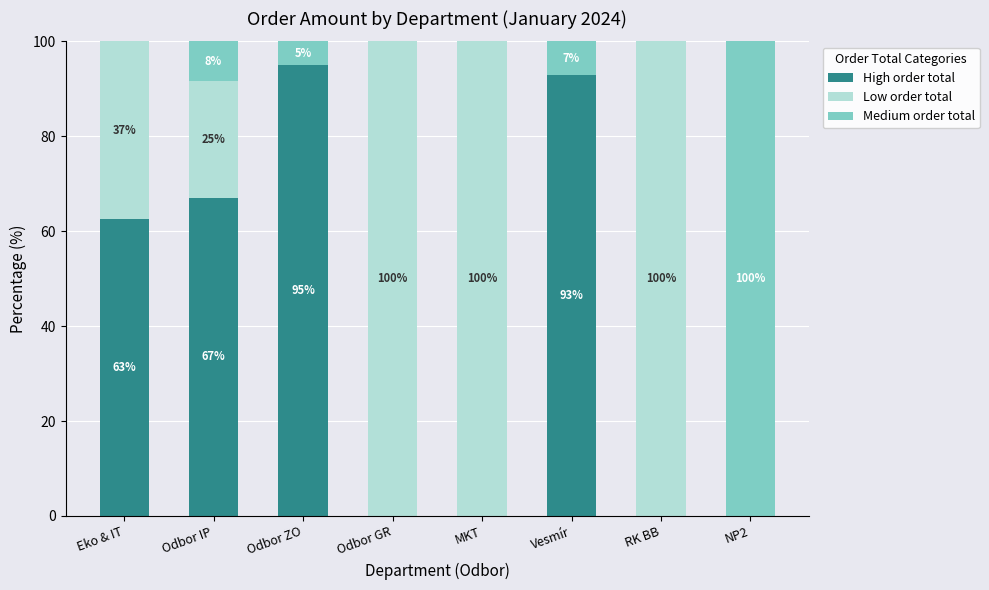

Where is High order total nearest to the value 47?

Eko & IT